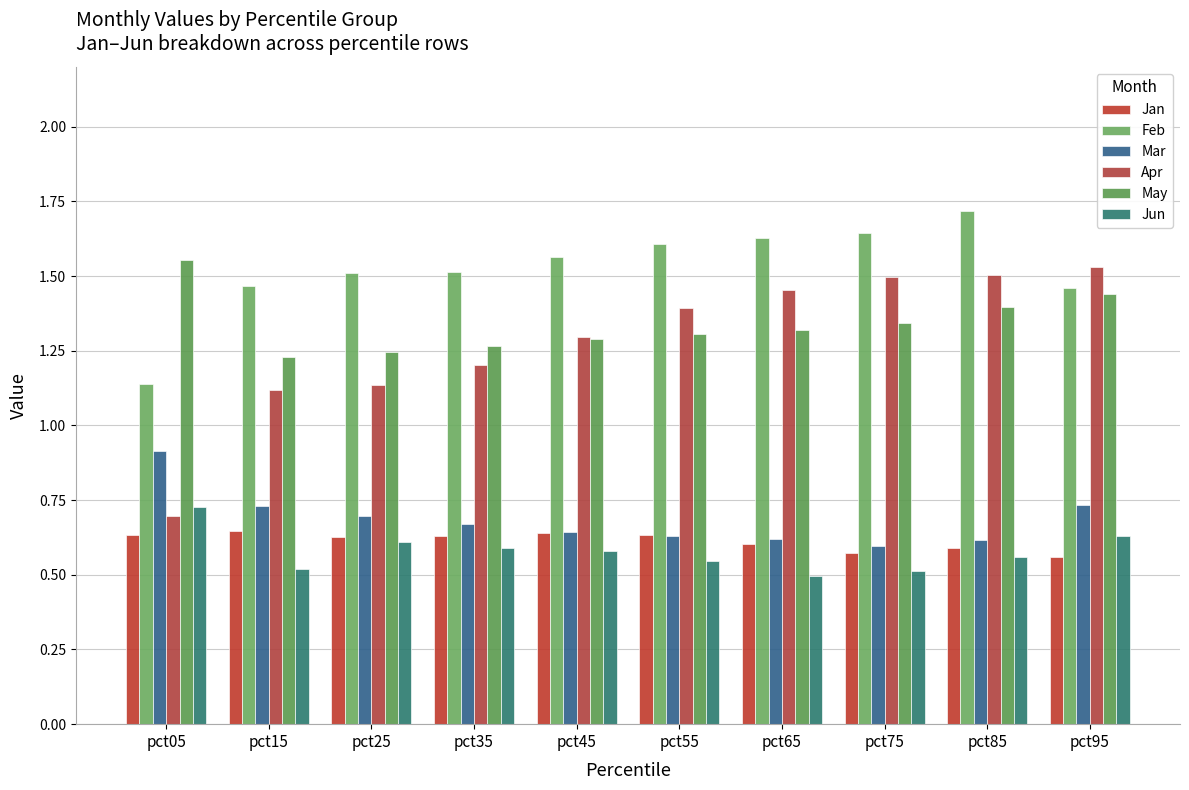

Which category has the lowest value in the Feb series?

pct05